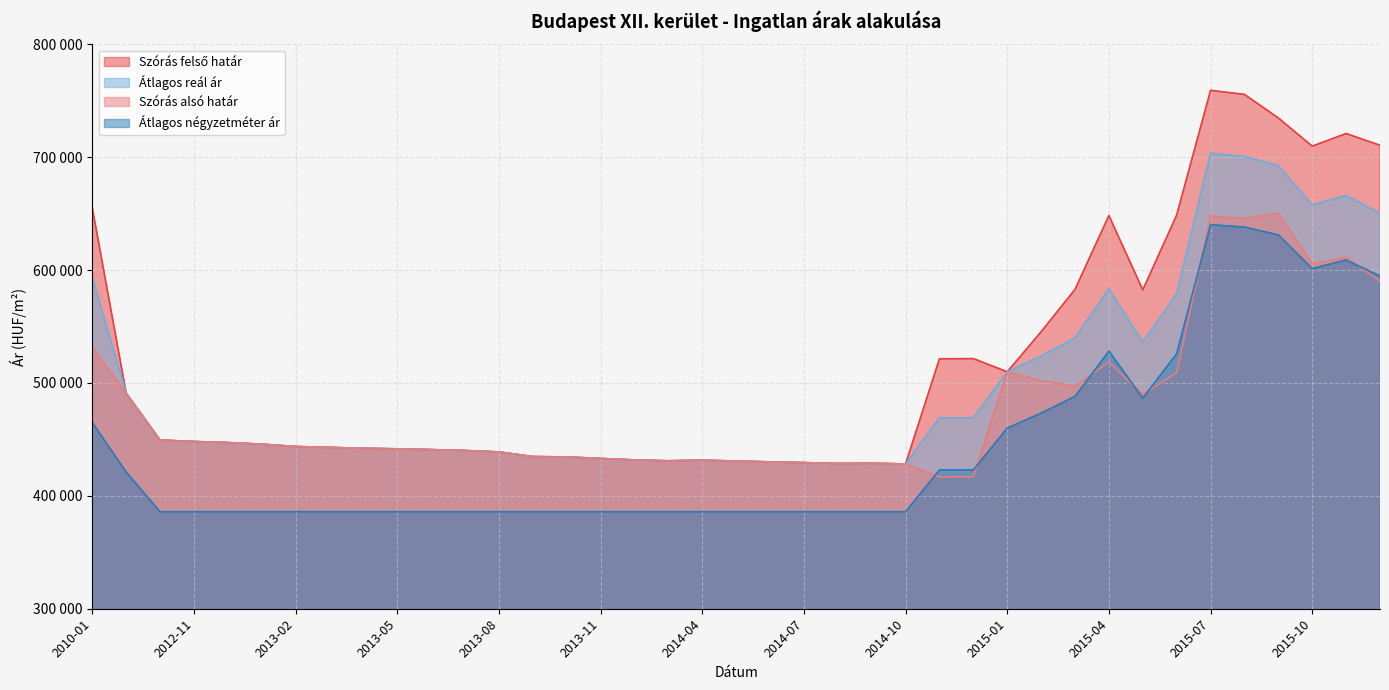

How many data points in Szórás alsó határ are above 442918?

19